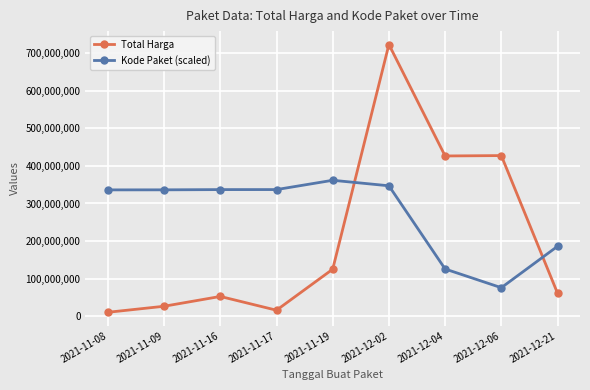

List the series in order of their peak value, lowest first.

Kode Paket (scaled), Total Harga